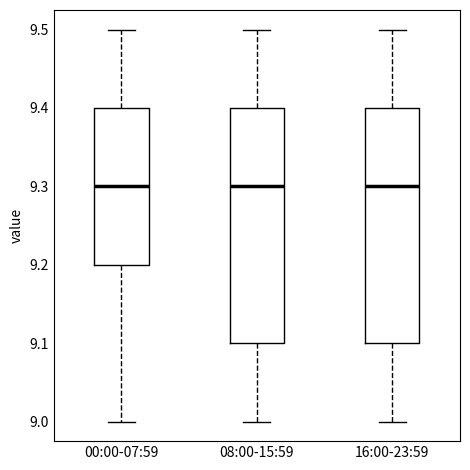

Reading left to right, transcribe this box plot: for each box, give where its median line is, the range the box spans, and where its two whiskers end, as read against the y-axis. The values are not printed on the chart, so give them approximately, as read against the axis.

00:00-07:59: median 9.3, box 9.2 to 9.4, whiskers 9.0 to 9.5
08:00-15:59: median 9.3, box 9.1 to 9.4, whiskers 9.0 to 9.5
16:00-23:59: median 9.3, box 9.1 to 9.4, whiskers 9.0 to 9.5